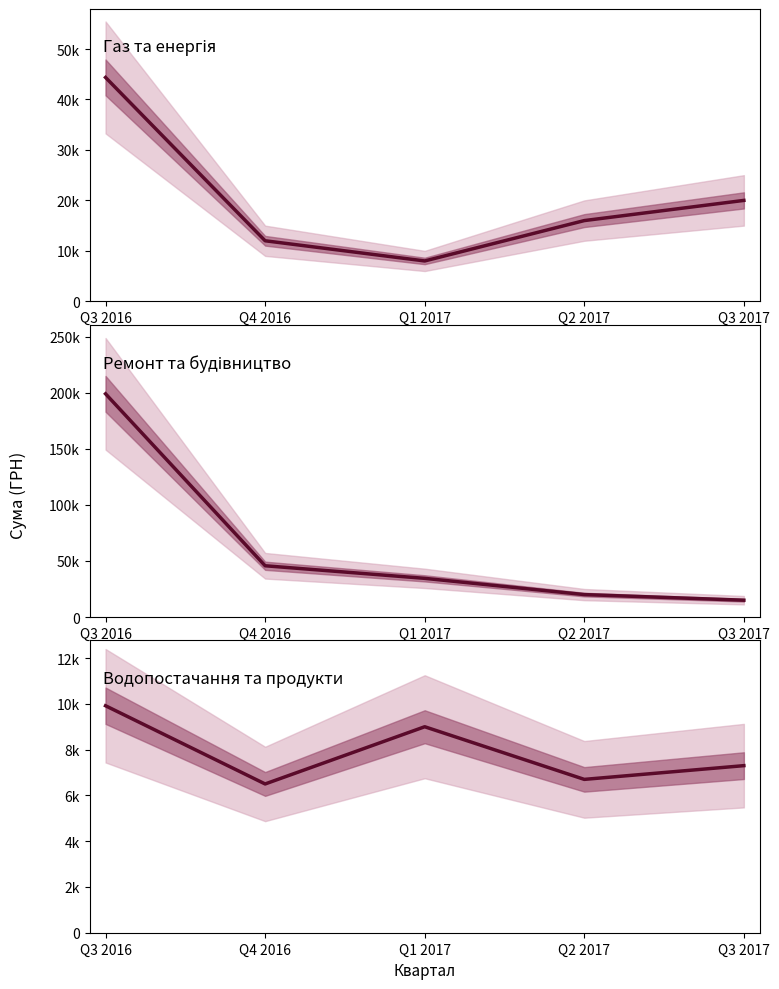

Reading left to right, extract all data points from this chart.

Газ та енергія: 44367.7	12000.0	8000.0	16000.0	20000.0
Ремонт та будівництво: 199000.0	45699.5	34477.9	20000.0	15000.0
Водопостачання та продукти: 9917.1	6500.0	9000.0	6700.0	7300.0